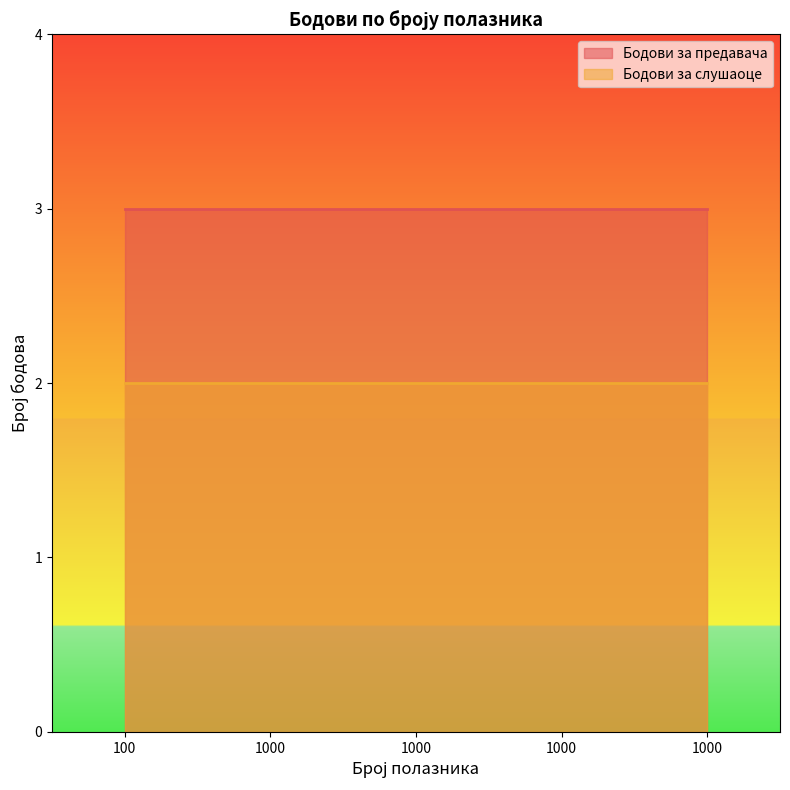

True or false: Бодови за предавача has more than 1 points higher than both neighbors.

False